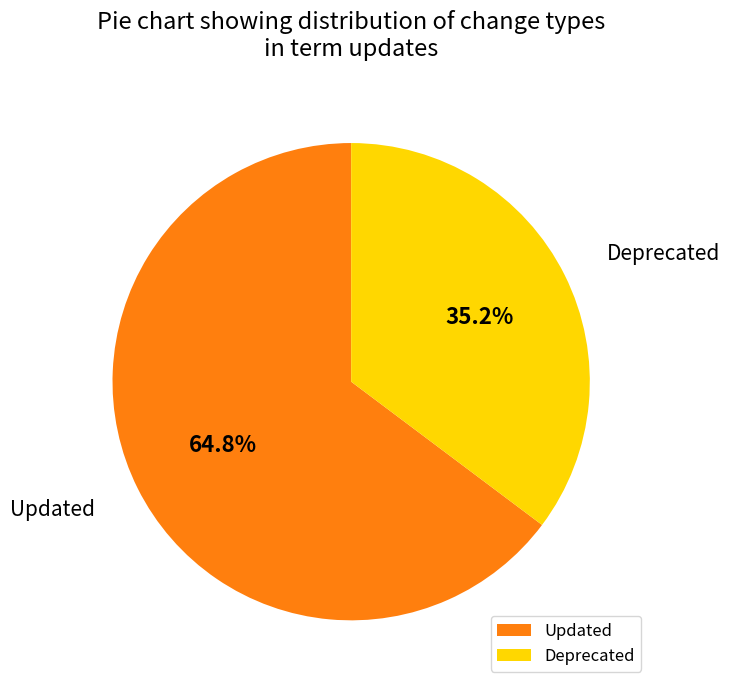

How many segments does this pie chart have?

2